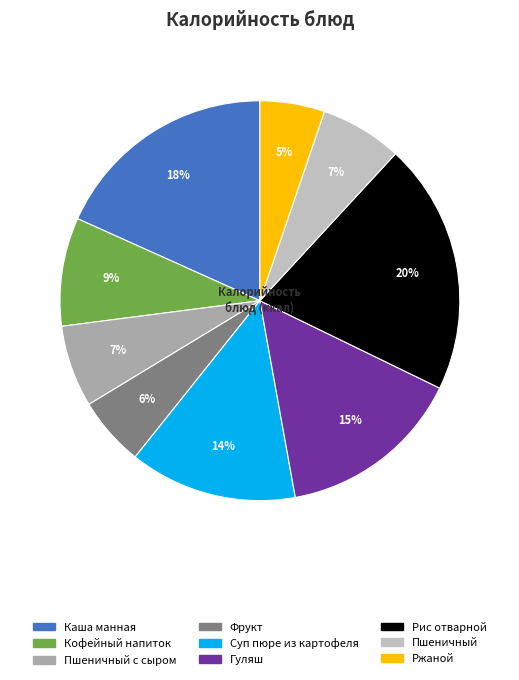

How many slices are in this pie chart?

9